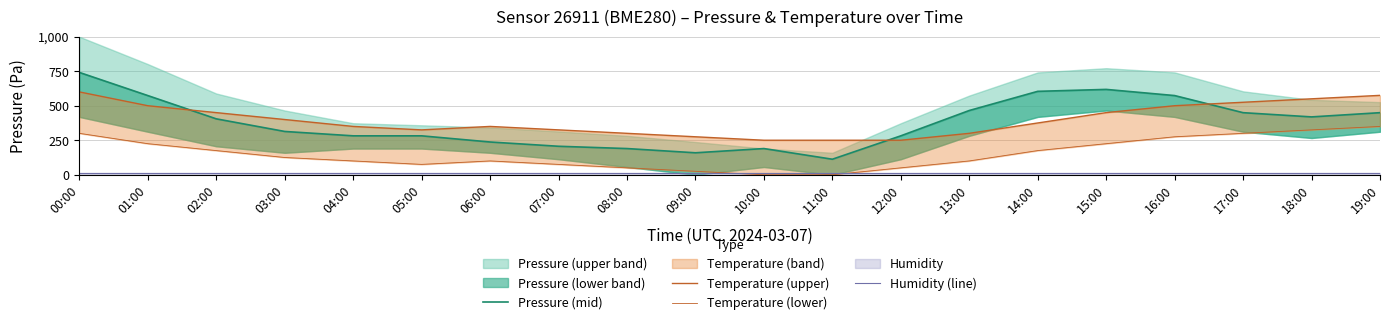

The Temperature (lower) series shows 174.9 at 04:00. True or false?

False